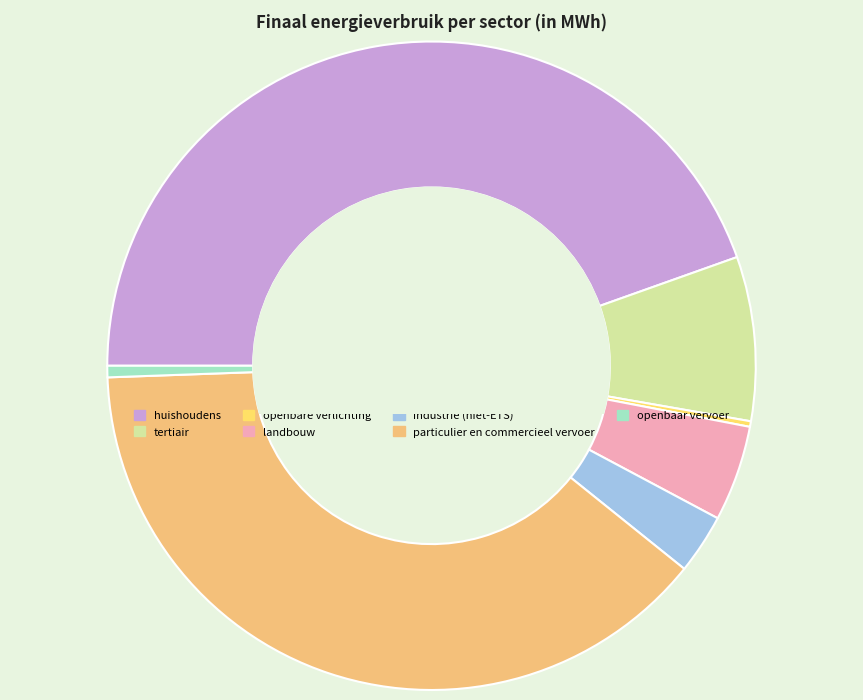

Count the number of slices in the pie.

7